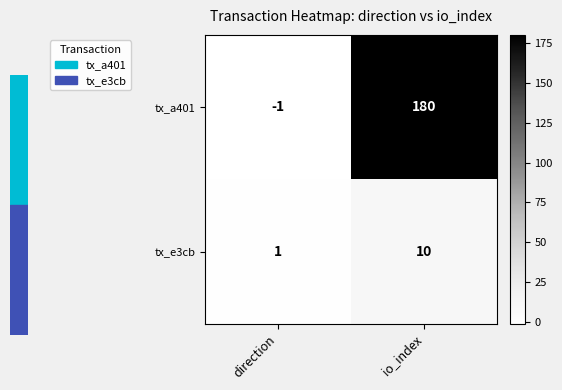

At which category is the sum across all series the highest?

io_index